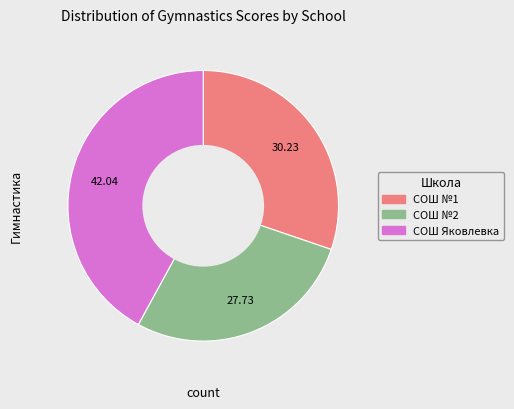

Is there any slice that represents more than half of the pie?

No